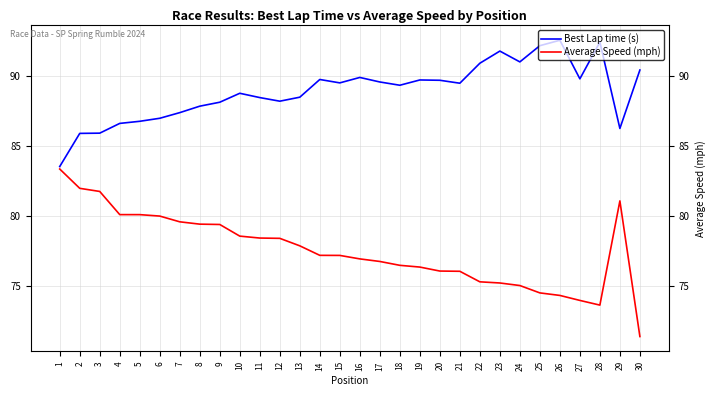

What is the total value across all series at 21?

165.5